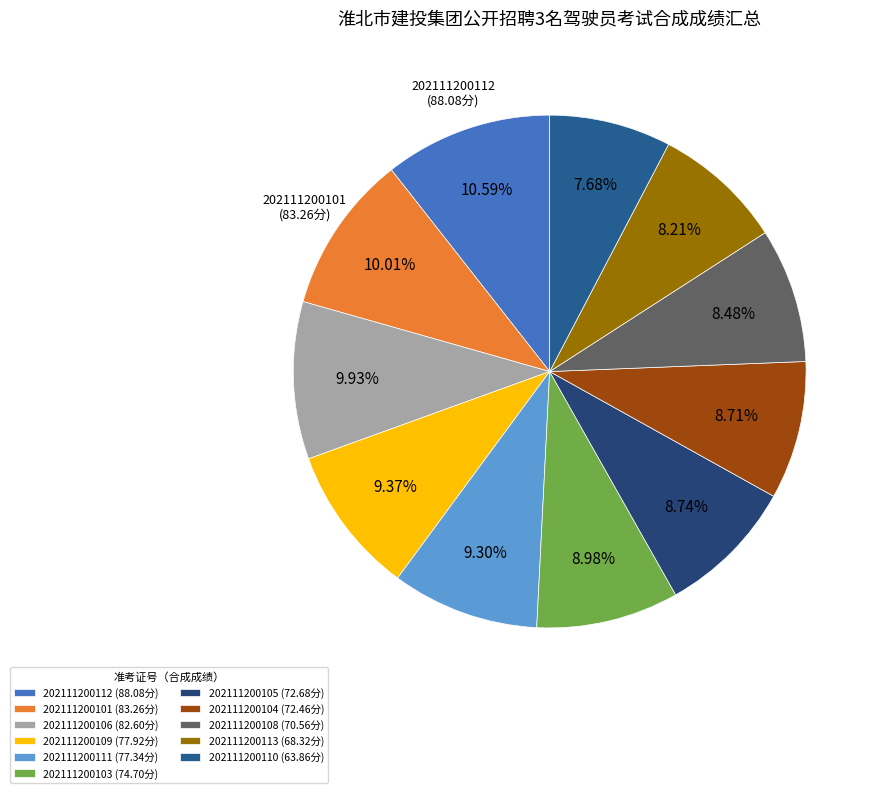

Does any single category account for the majority?

No